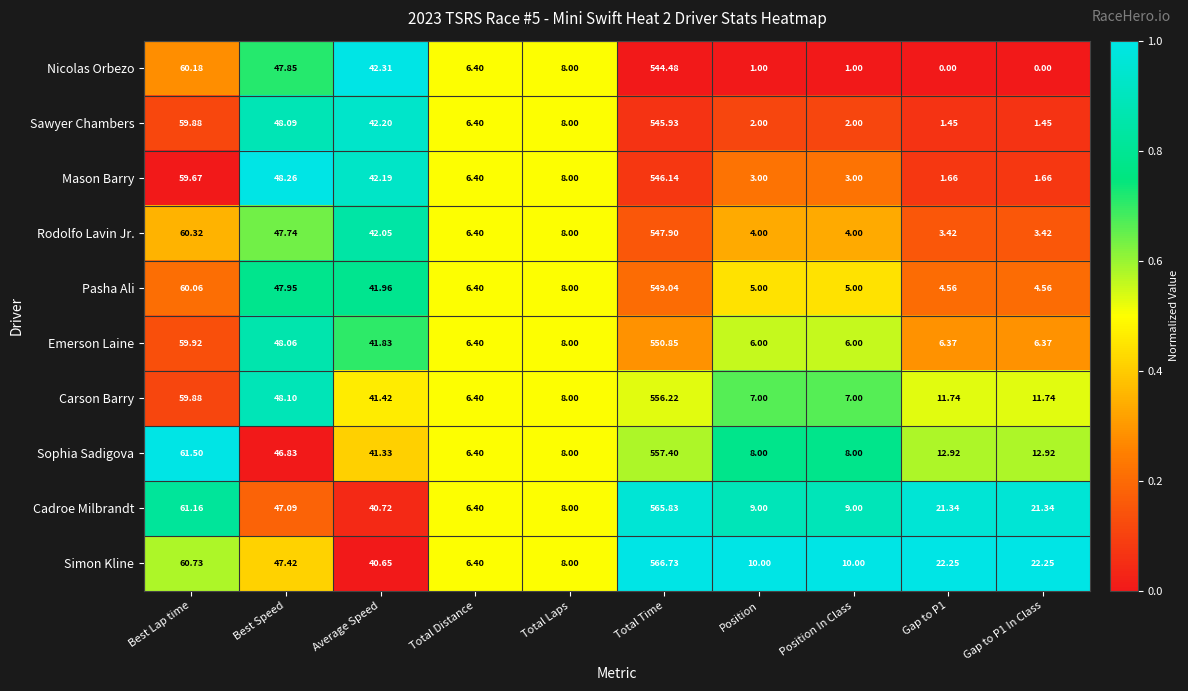

How many data points does each series have?

10